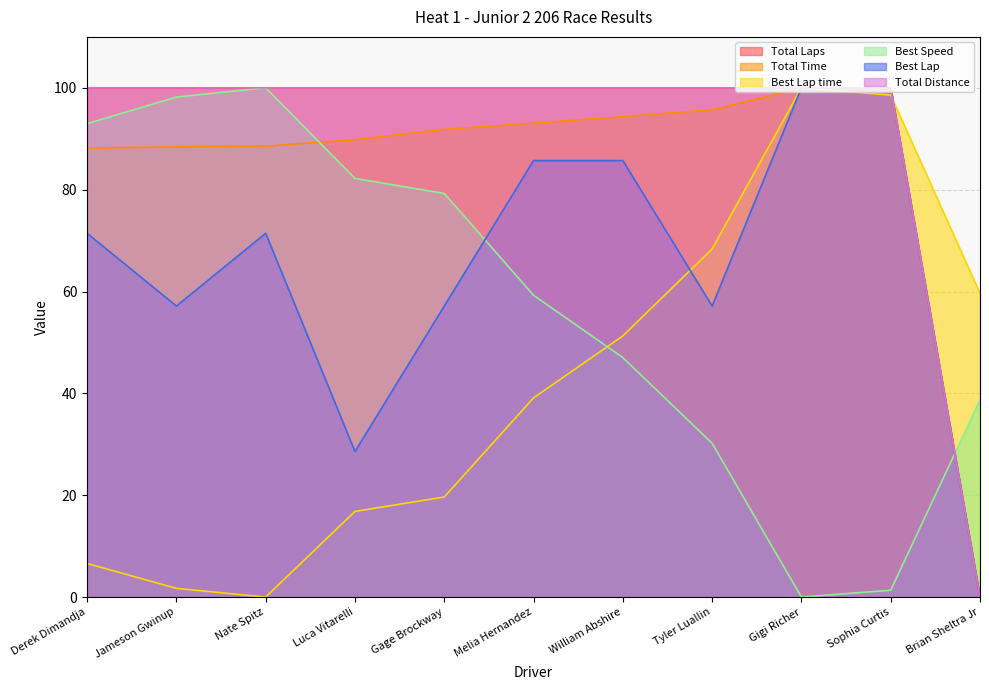

Where is Total Laps nearest to the value 50?

Derek Dimandja